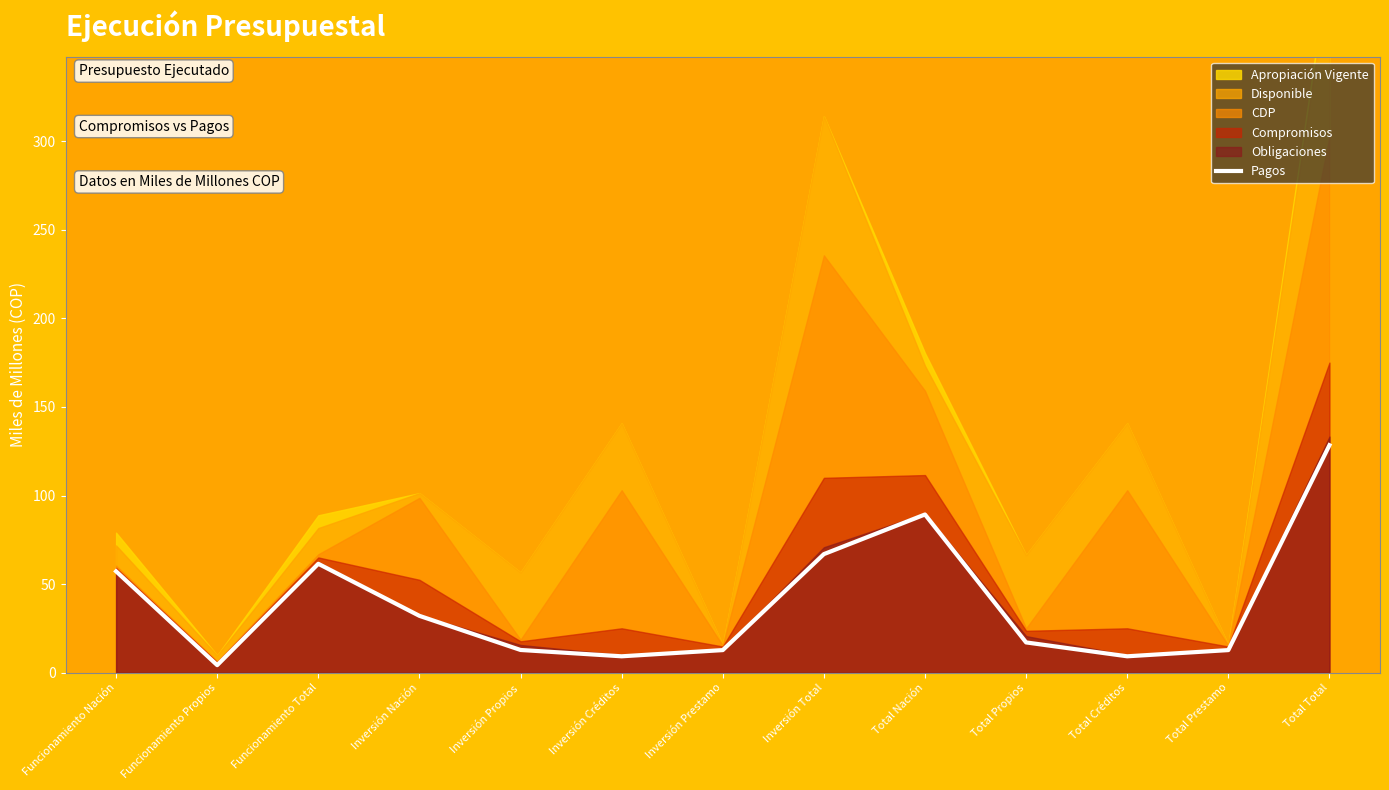

The Pagos series shows 89.3 at Total Nación. True or false?

True